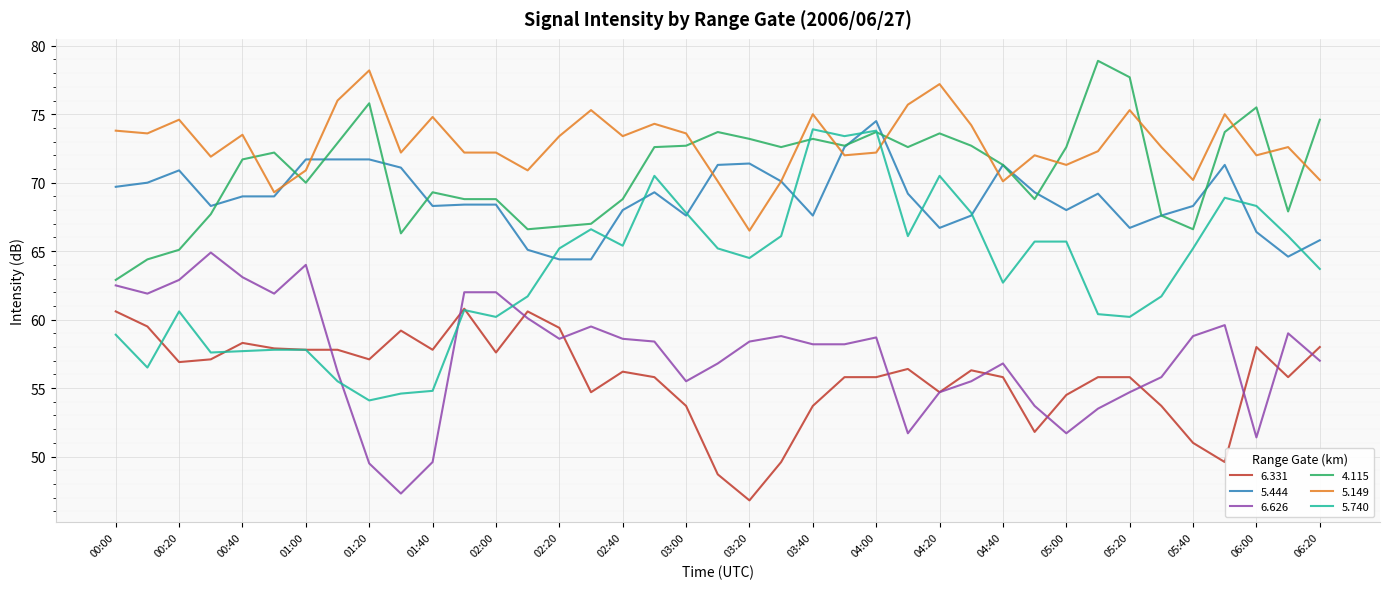

True or false: 4.115 and 6.331 intersect in this chart.

False